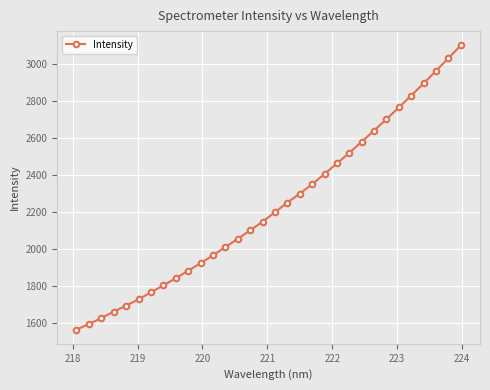

What is the value of the 10th point from the left?

1884.4